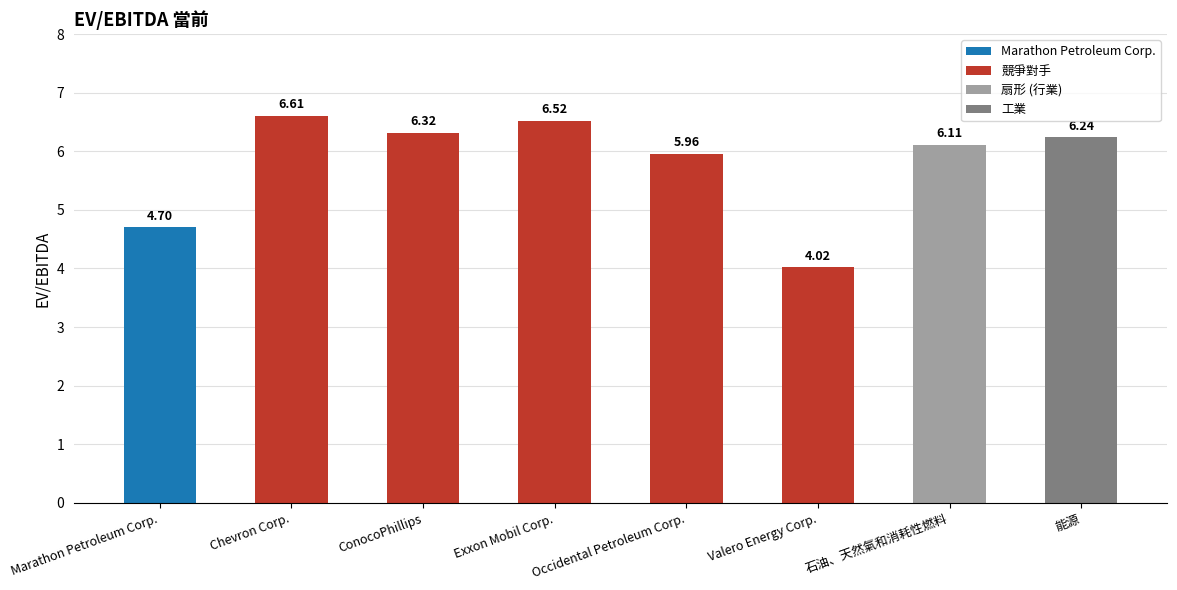

How many data points does each series have?

5